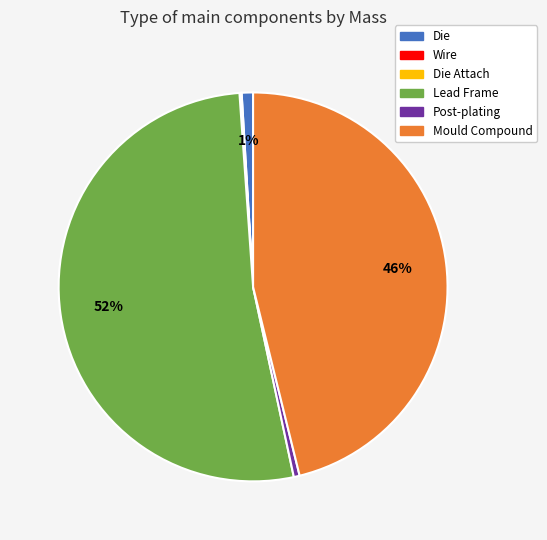

Does any single category account for the majority?

Yes